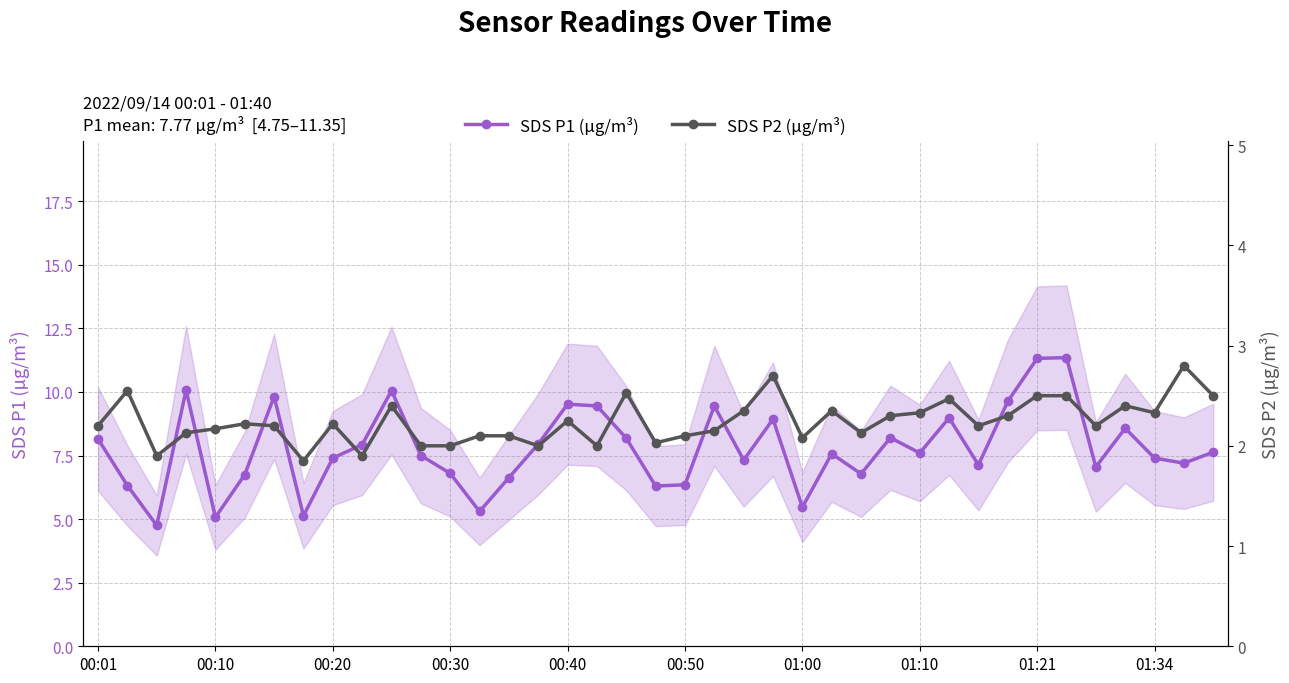

Reading left to right, extract all data points from this chart.

SDS P1 (µg/m³): 8.2	6.3	4.8	10.1	5.1	6.8	9.8	5.1	7.4	7.9	10.1	7.5	6.8	5.3	6.6	8.0	9.5	9.4	8.2	6.3	6.3	9.4	7.3	8.9	5.5	7.6	6.8	8.2	7.6	9.0	7.1	9.6	11.3	11.3	7.0	8.6	7.4	7.2	7.6
SDS P2 (µg/m³): 2.2	2.5	1.9	2.1	2.2	2.2	2.2	1.9	2.2	1.9	2.4	2.0	2.0	2.1	2.1	2.0	2.2	2.0	2.5	2.0	2.1	2.1	2.4	2.7	2.1	2.4	2.1	2.3	2.3	2.5	2.2	2.3	2.5	2.5	2.2	2.4	2.3	2.8	2.5